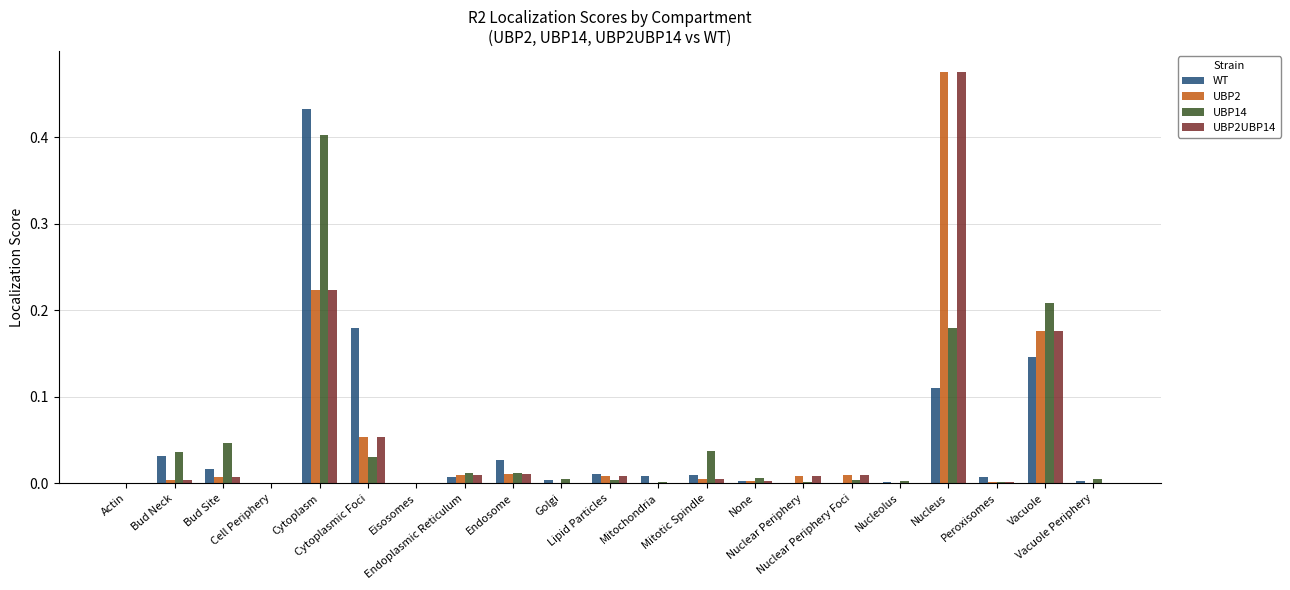

What is the sum of all UBP2 values?

1.0